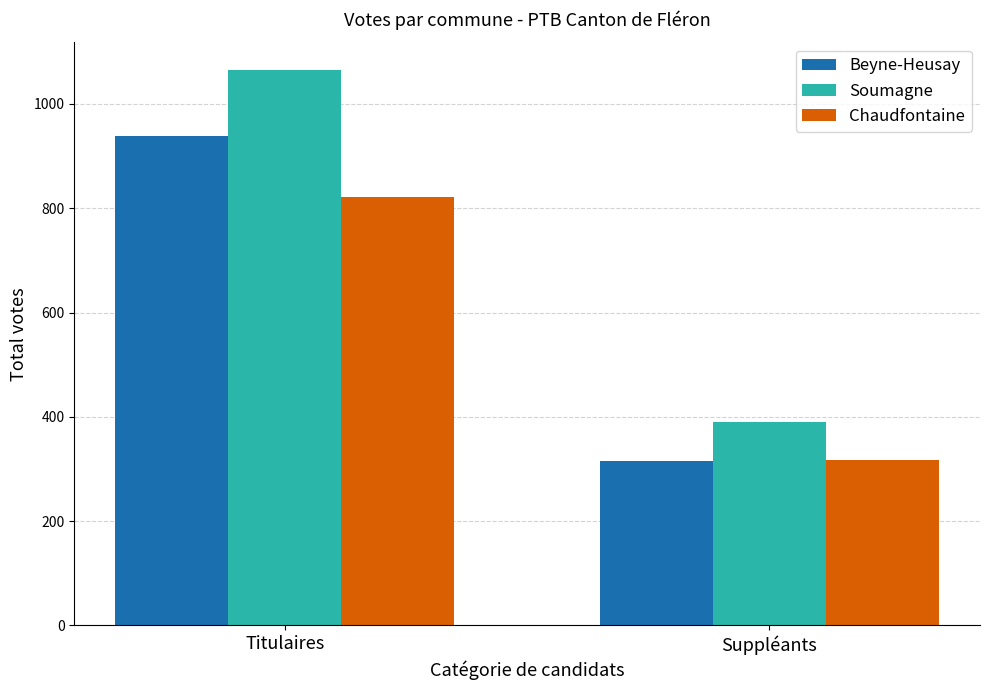

Reading left to right, what are all the values shown in this chart?

Beyne-Heusay: Titulaires=938	Suppléants=315
Soumagne: Titulaires=1065	Suppléants=391
Chaudfontaine: Titulaires=821	Suppléants=317